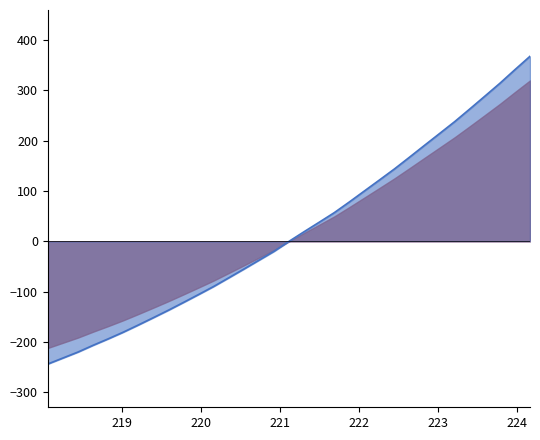

Reading left to right, extract all data points from this chart.

-244.0	-232.1	-220.2	-206.8	-194.0	-180.7	-166.4	-151.8	-136.9	-121.4	-105.7	-89.7	-72.5	-55.2	-37.6	-20.0	0.0	19.1	38.0	57.0	78.2	100.1	122.0	144.0	167.4	191.1	214.5	238.1	263.2	288.7	314.3	341.4	368.0